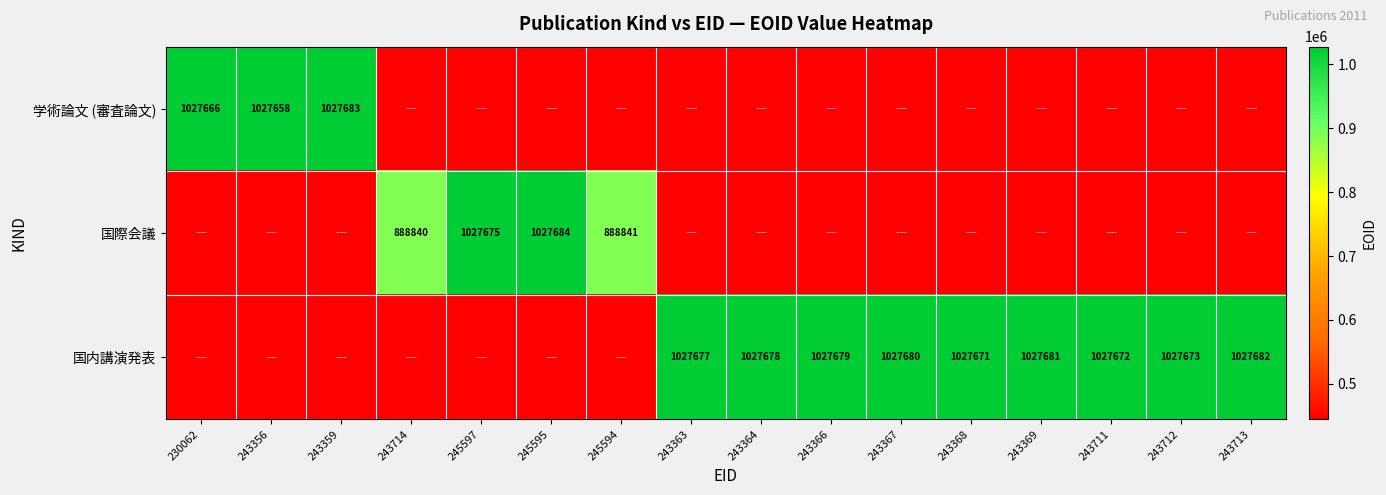

The value of 国際会議 at 245595 is 365499. True or false?

False